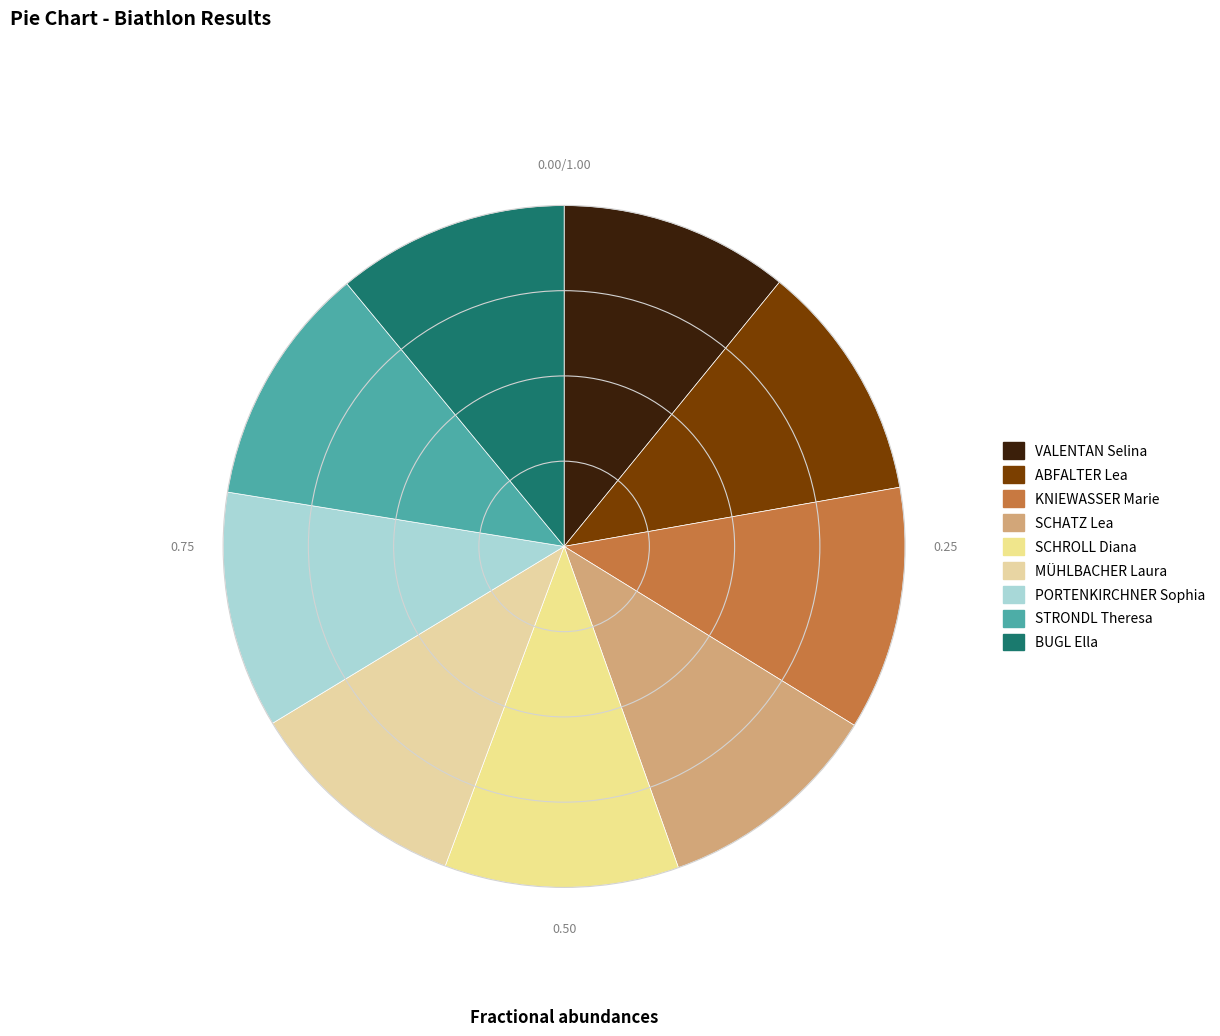

Approximately how many times larger is the value at BUGL Ella compared to STRONDL Theresa?

1.0